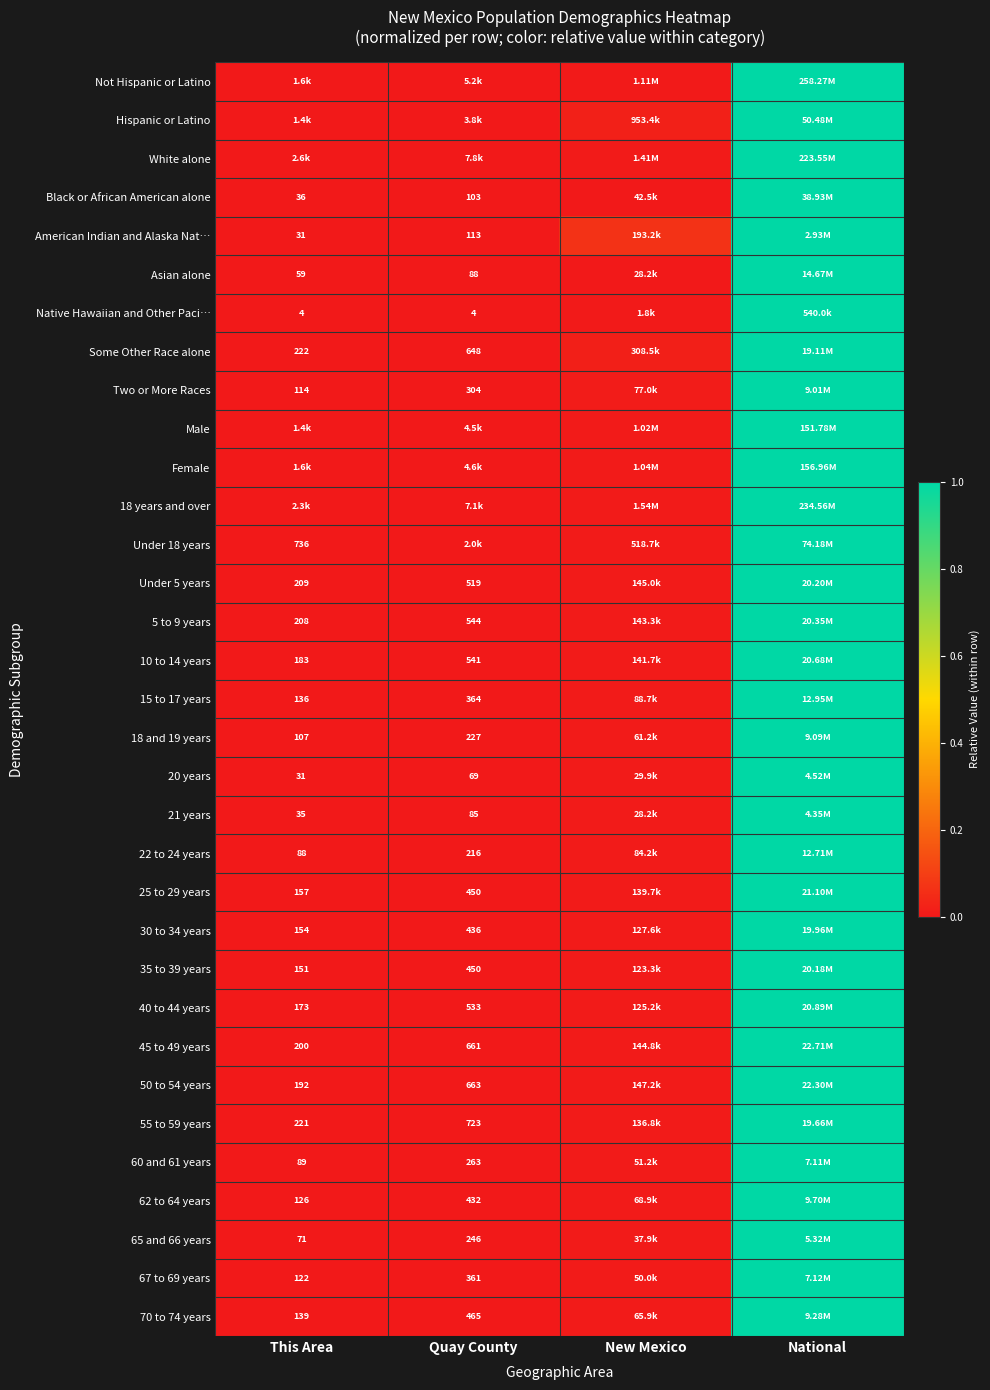

Which label corresponds to the smallest value in the chart?

This Area